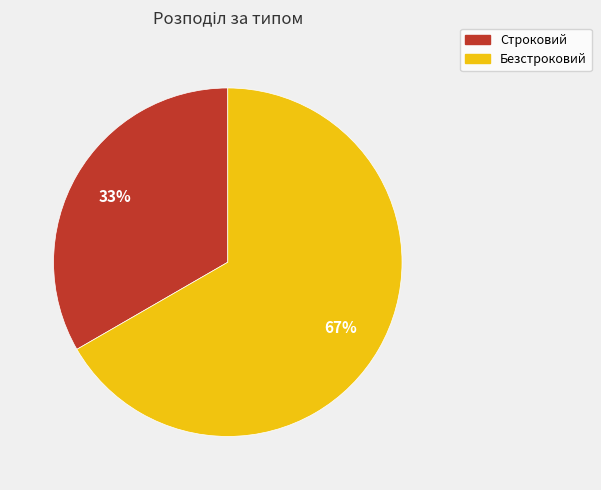

To the nearest percent, what is the average slice percentage?

50%